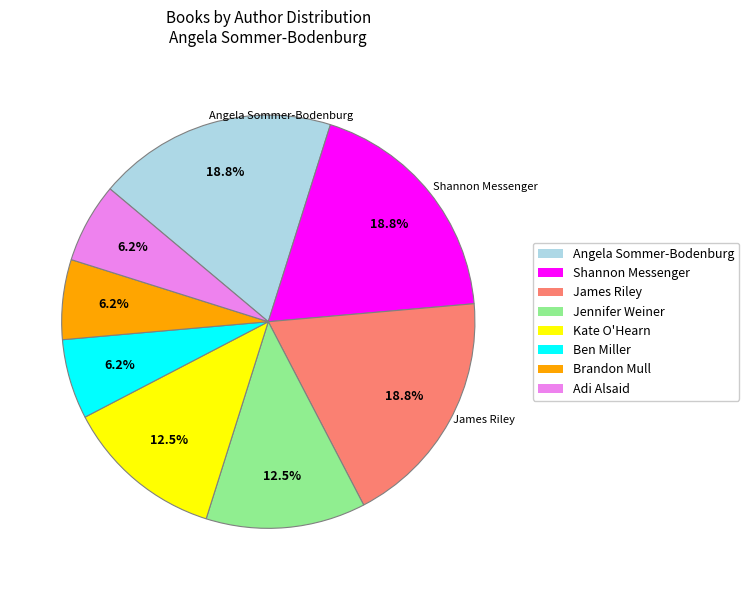

How much of the chart is everything except Kate O'Hearn?

87.5%